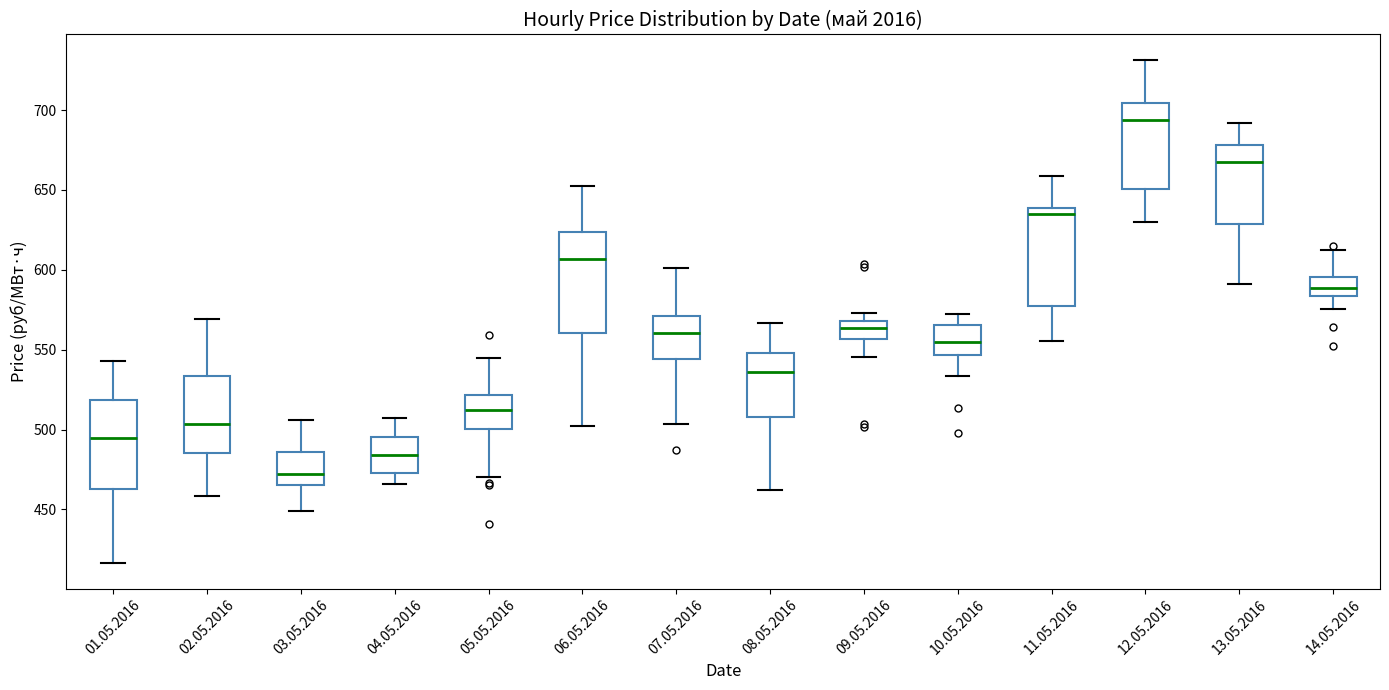

Reading left to right, read every box against the y-axis: the position of its median line, the range the box covers, and the ends of its whiskers. The values are not printed on the chart, so give them approximately, as read against the axis.

01.05.2016: median 495, box 465 to 520, whiskers 415 to 545
02.05.2016: median 505, box 485 to 535, whiskers 460 to 570
03.05.2016: median 470, box 465 to 485, whiskers 450 to 505
04.05.2016: median 485, box 475 to 495, whiskers 465 to 505
05.05.2016: median 510, box 500 to 520, whiskers 470 to 545
06.05.2016: median 605, box 560 to 625, whiskers 500 to 650
07.05.2016: median 560, box 545 to 570, whiskers 505 to 600
08.05.2016: median 535, box 510 to 550, whiskers 460 to 565
09.05.2016: median 565, box 555 to 570, whiskers 545 to 575
10.05.2016: median 555, box 545 to 565, whiskers 535 to 575
11.05.2016: median 635, box 575 to 640, whiskers 555 to 660
12.05.2016: median 695, box 650 to 705, whiskers 630 to 730
13.05.2016: median 665, box 630 to 680, whiskers 590 to 690
14.05.2016: median 590, box 585 to 595, whiskers 575 to 615